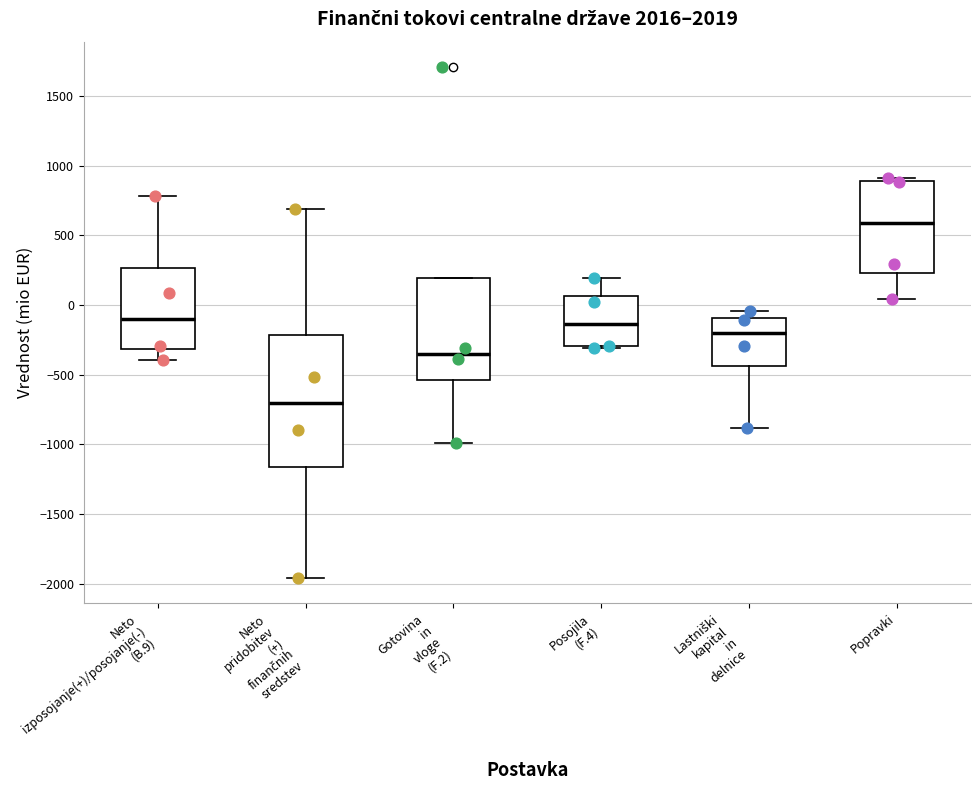

Reading left to right, transcribe this box plot: for each box, give where its median line is, the range the box spans, and where its two whiskers end, as read against the y-axis. The values are not printed on the chart, so give them approximately, as read against the axis.

Neto izposojanje(+)/posojanje(-) (B.9): median -100, box -300 to 250, whiskers -400 to 800
Neto pridobitev (+) finančnih sredstev: median -700, box -1150 to -200, whiskers -1950 to 700
Gotovina in vloge (F.2): median -350, box -550 to 200, whiskers -1000 to 200
Posojila (F.4): median -150, box -300 to 50, whiskers -300 to 200
Lastniški kapital in delnice: median -200, box -450 to -100, whiskers -900 to -50
Popravki: median 600, box 250 to 900, whiskers 50 to 900 (just above the box's upper edge)